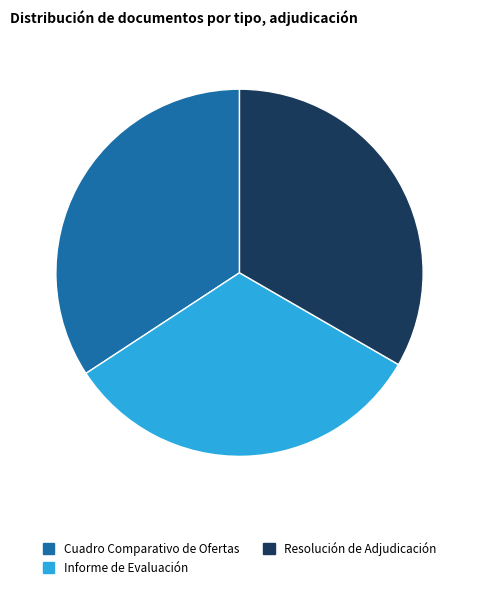

Approximately how many times larger is the value at Cuadro Comparativo de Ofertas compared to Informe de Evaluación?

1.1